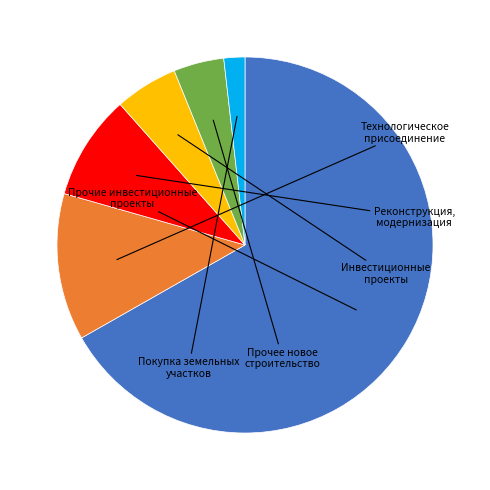

Is there any slice that represents more than half of the pie?

Yes